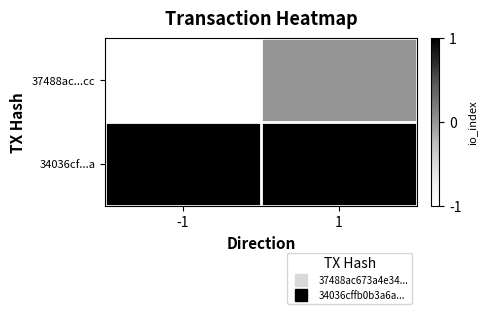

How many categories are shown in the chart?

2